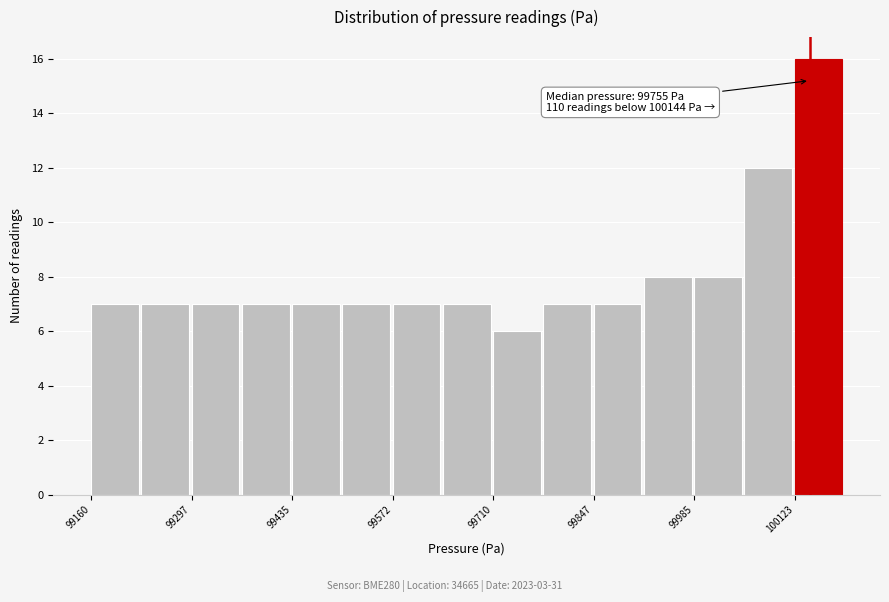

Read against the x-axis, roughly where is the centre of the tallest bar?

100160